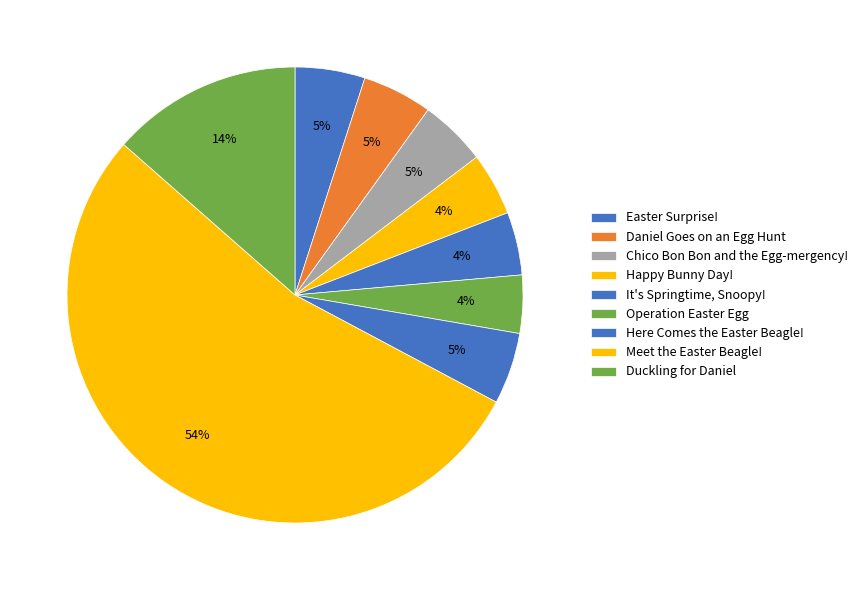

How much of the chart is everything except Meet the Easter Beagle!?

46.3%